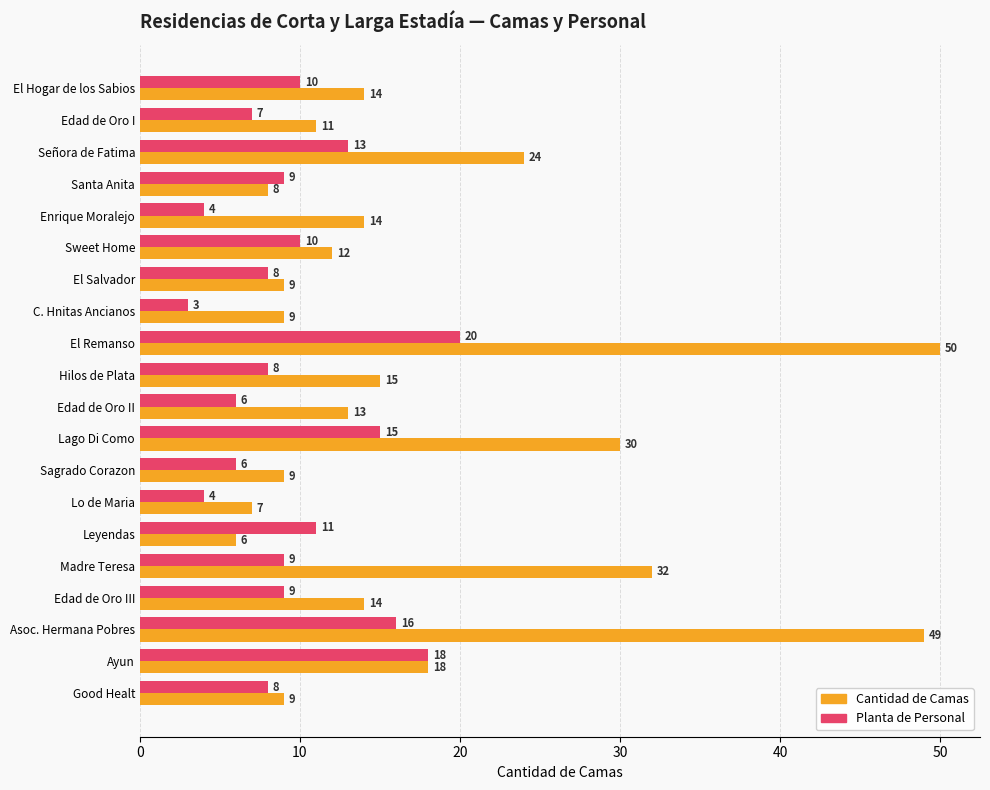

List the series in order of their overall mean, lowest first.

Planta de Personal, Cantidad de Camas